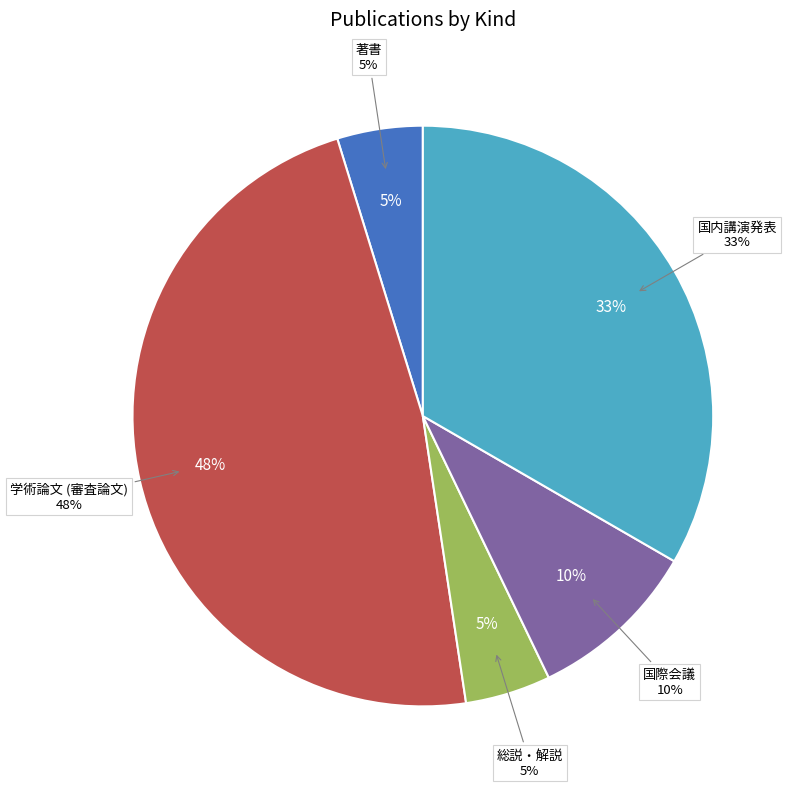

Which slice is the smallest?

著書